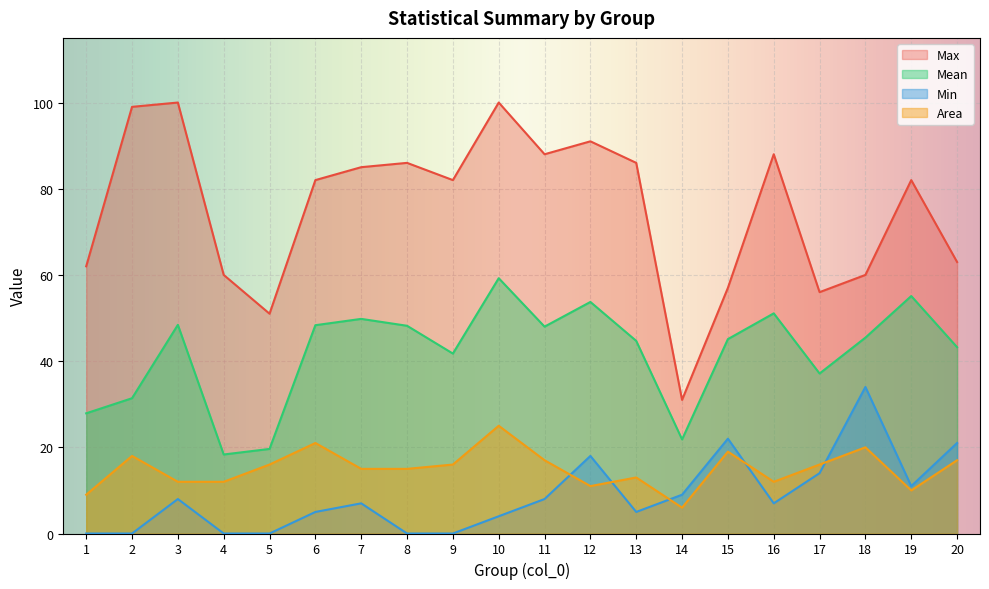

What is the highest value of the Area series?

25.0